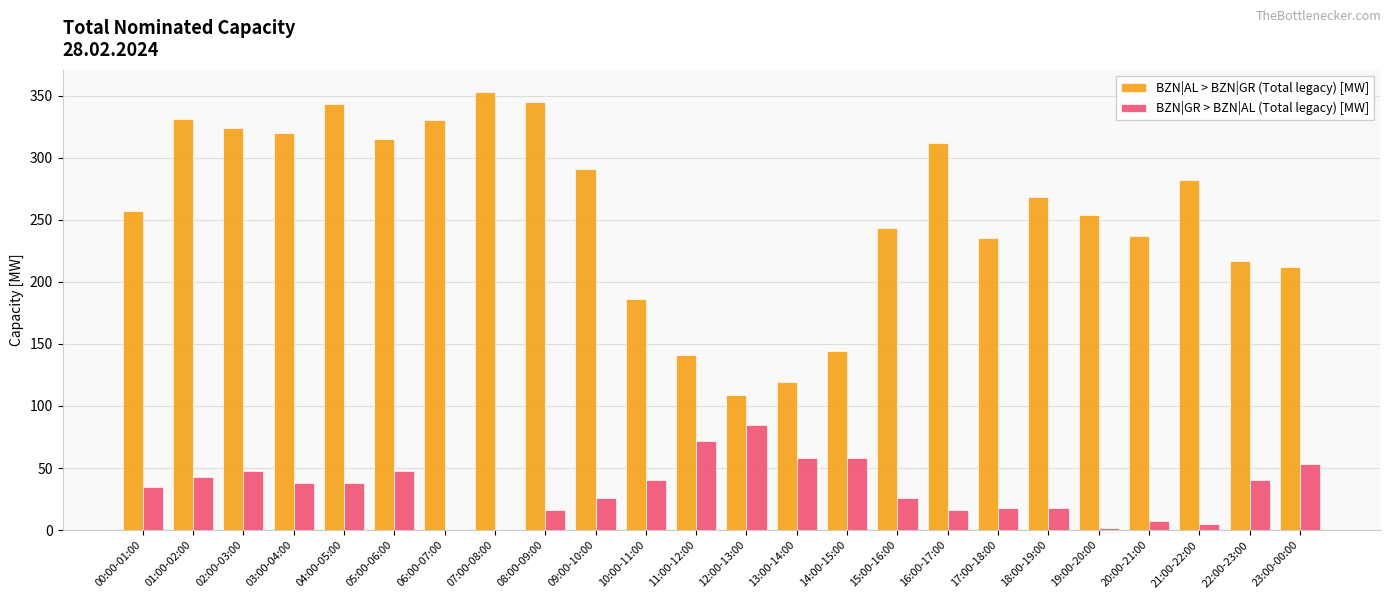

What are all the series names shown in the legend?

BZN|AL > BZN|GR (Total legacy) [MW], BZN|GR > BZN|AL (Total legacy) [MW]